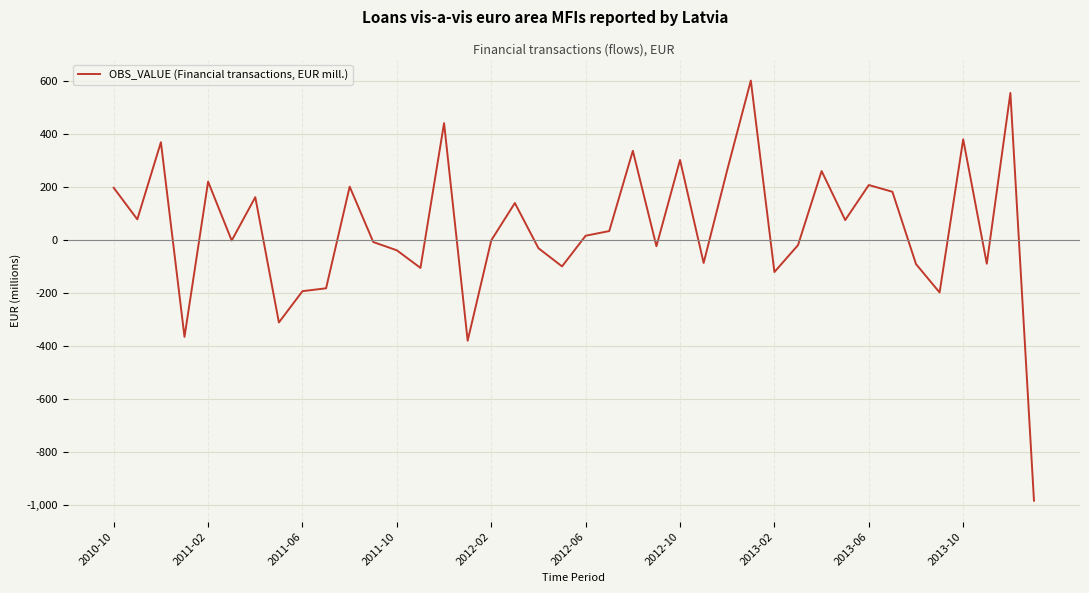

What is the minimum value shown in the chart?

-984.6